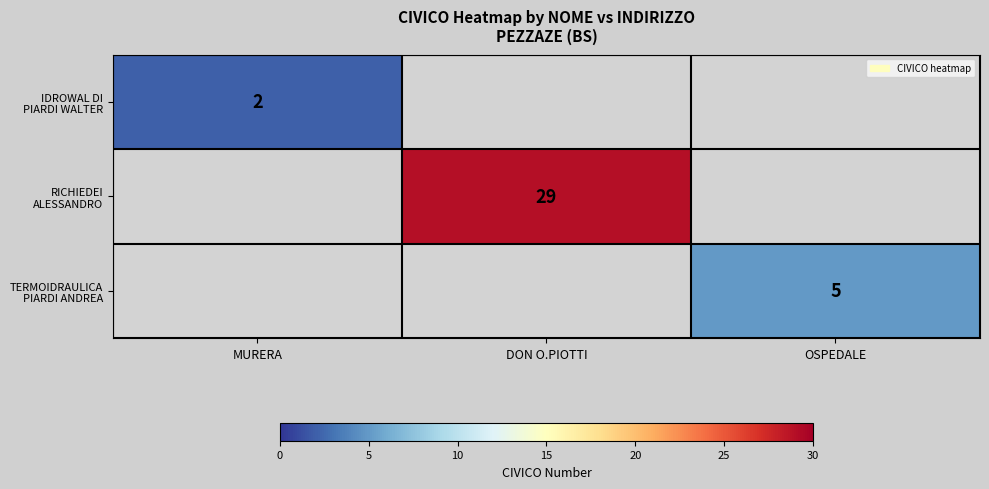

At OSPEDALE, list the series in order from smallest to largest.

IDROWAL DI PIARDI WALTER, RICHIEDEI ALESSANDRO, TERMOIDRAULICA PIARDI ANDREA